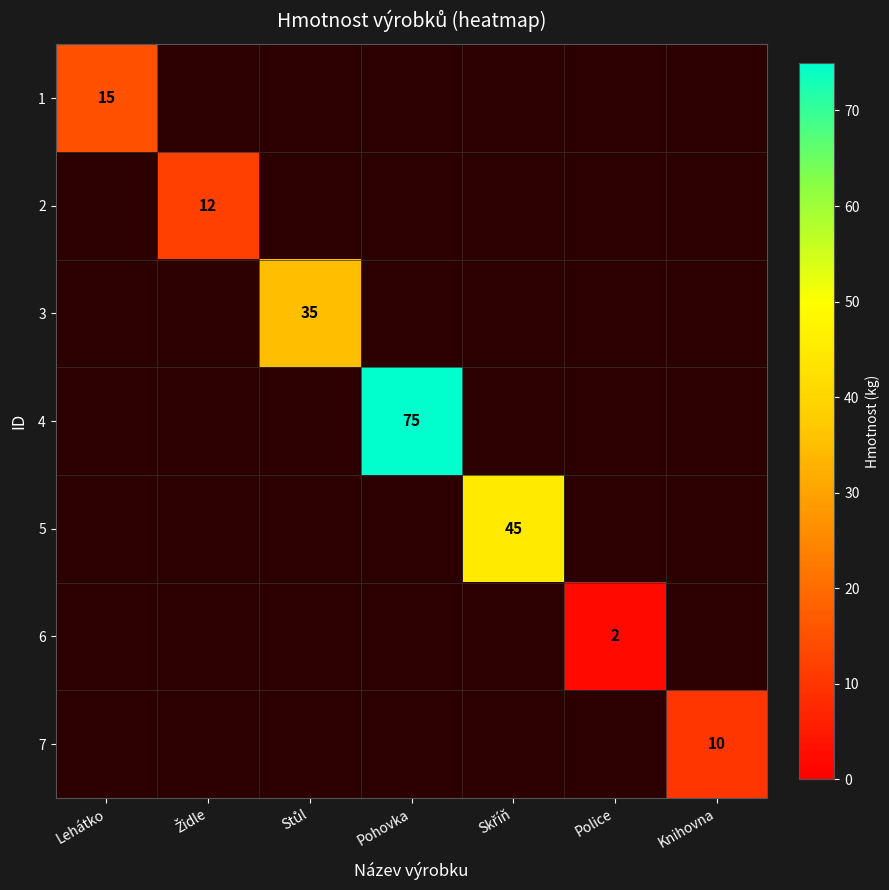

At how many categories does at least one series exceed 24?

3